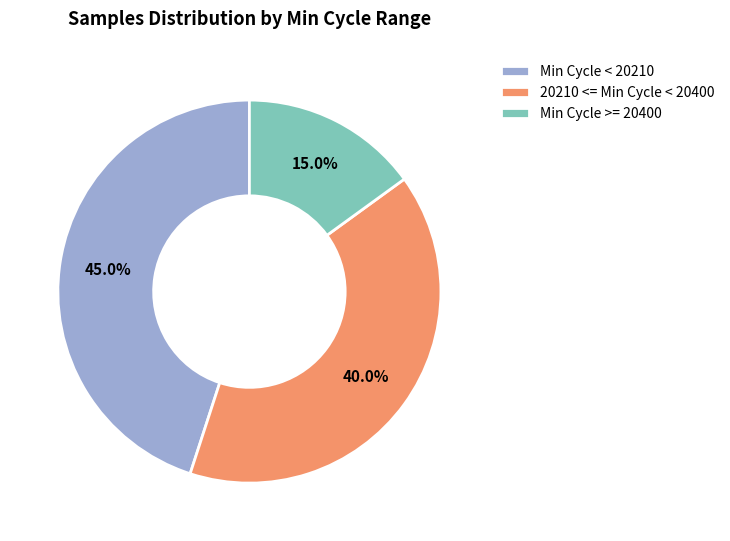

Does Min Cycle >= 20400 account for over 50% of the chart?

No